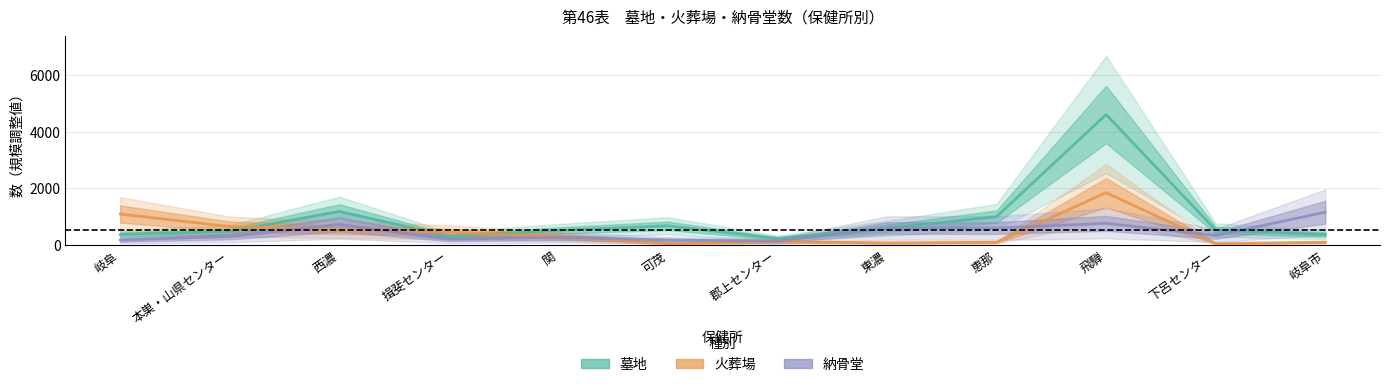

Between which two adjacent categories do 火葬場 and 納骨堂 first intersect?

本巣・山県センター and 西濃